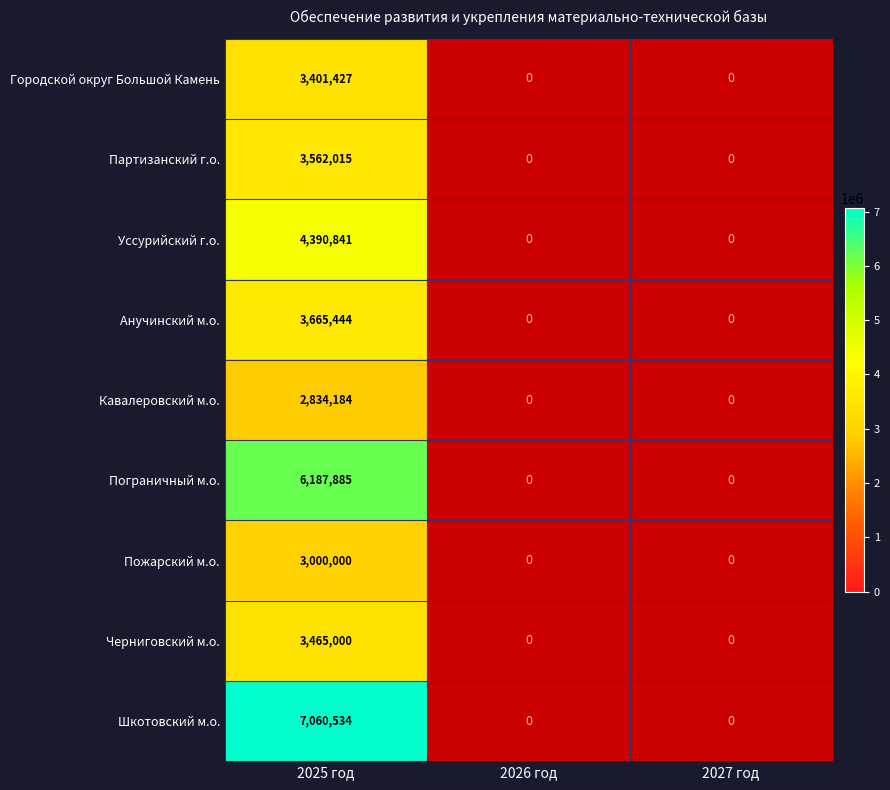

Which category has the lowest value in the Кавалеровский м.о. series?

2026 год